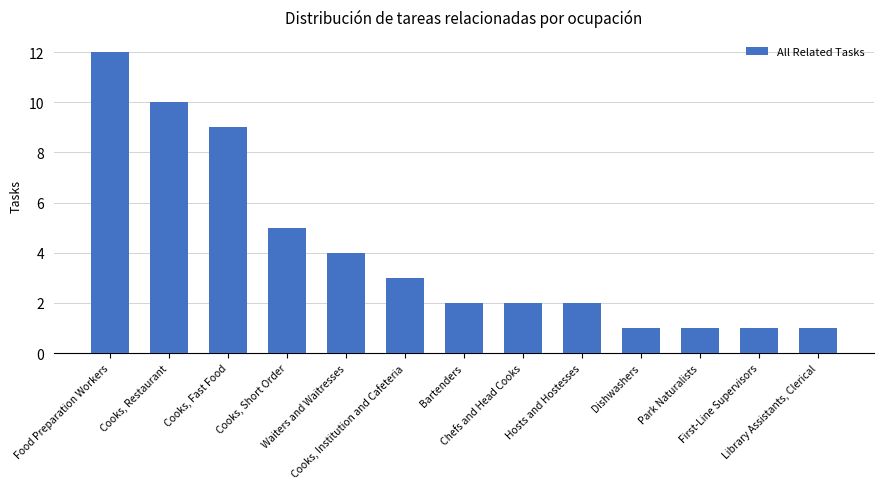

Reading left to right, list all the values displayed in this chart.

12	10	9	5	4	3	2	2	2	1	1	1	1